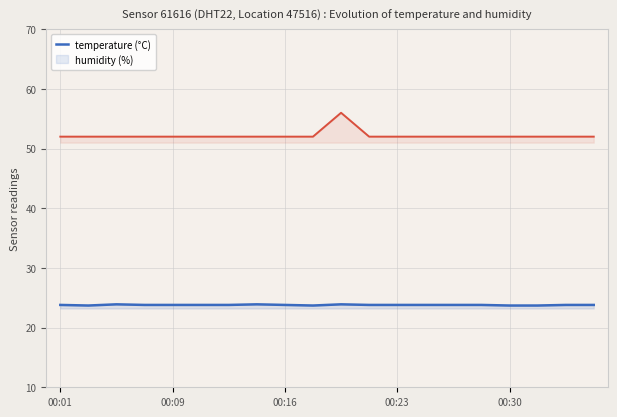

At which label does temperature reach its minimum?

00:09